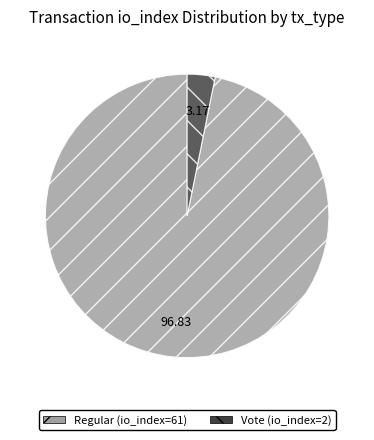

Between Regular (io_index=61) and Vote (io_index=2), which is larger?

Regular (io_index=61)